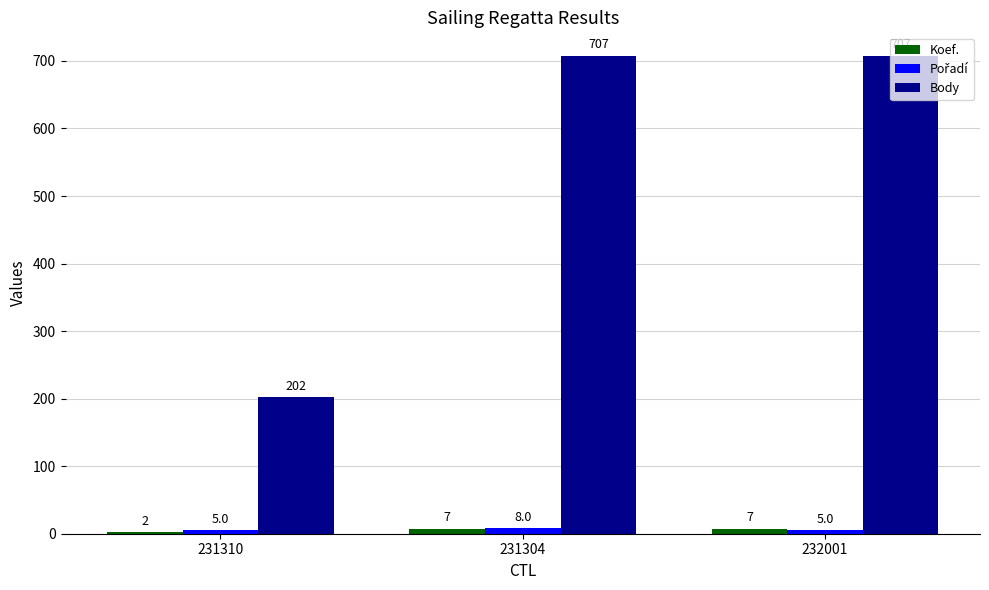

How many categories are shown in the chart?

3